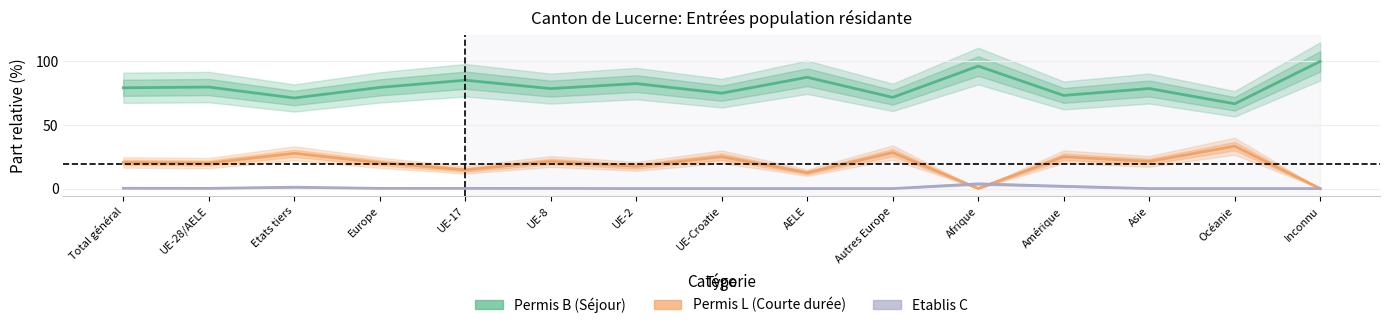

What is the value of the Permis B (Séjour) point at the 7th from the left?

82.5